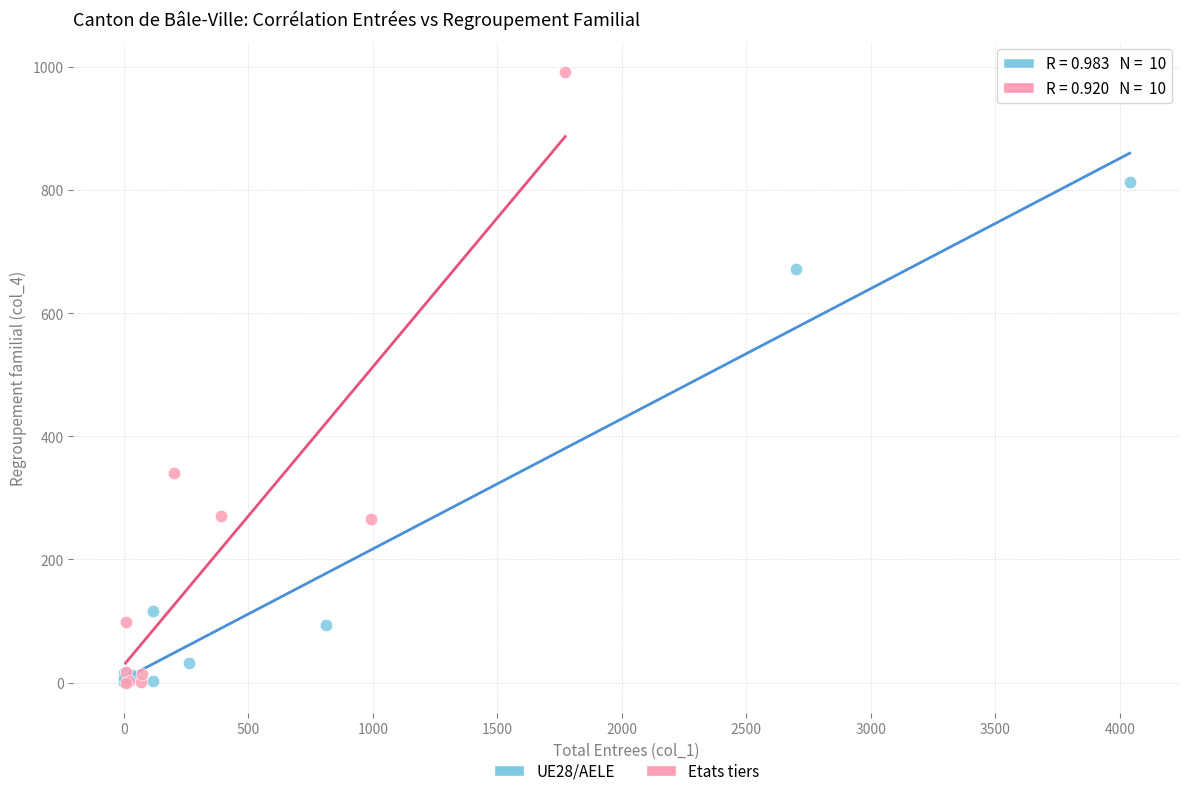

Which series contains the highest Y value?

Etats tiers